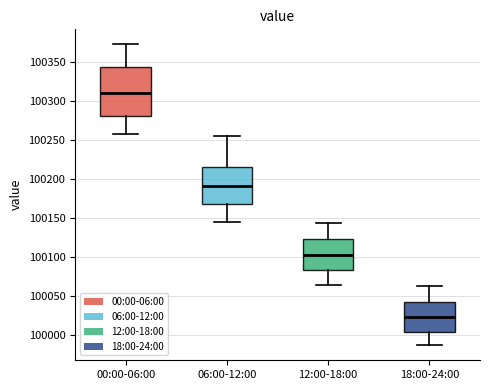

Reading left to right, read every box against the y-axis: the position of its median line, the range the box covers, and the ends of its whiskers. The values are not printed on the chart, so give them approximately, as read against the axis.

00:00-06:00: median 100310, box 100280 to 100345, whiskers 100255 to 100375
06:00-12:00: median 100190, box 100170 to 100215, whiskers 100145 to 100255
12:00-18:00: median 100105, box 100085 to 100125, whiskers 100065 to 100145
18:00-24:00: median 100025, box 100005 to 100045, whiskers 99985 to 100065